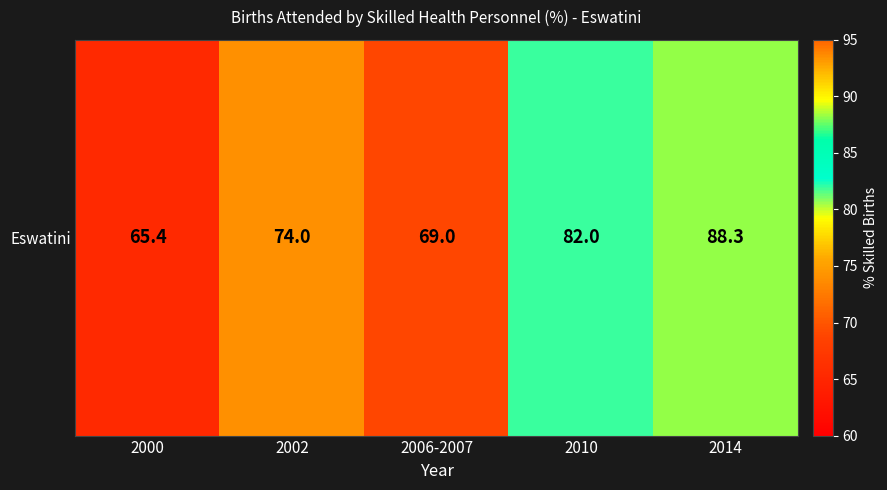

What is the greatest value displayed?

88.3